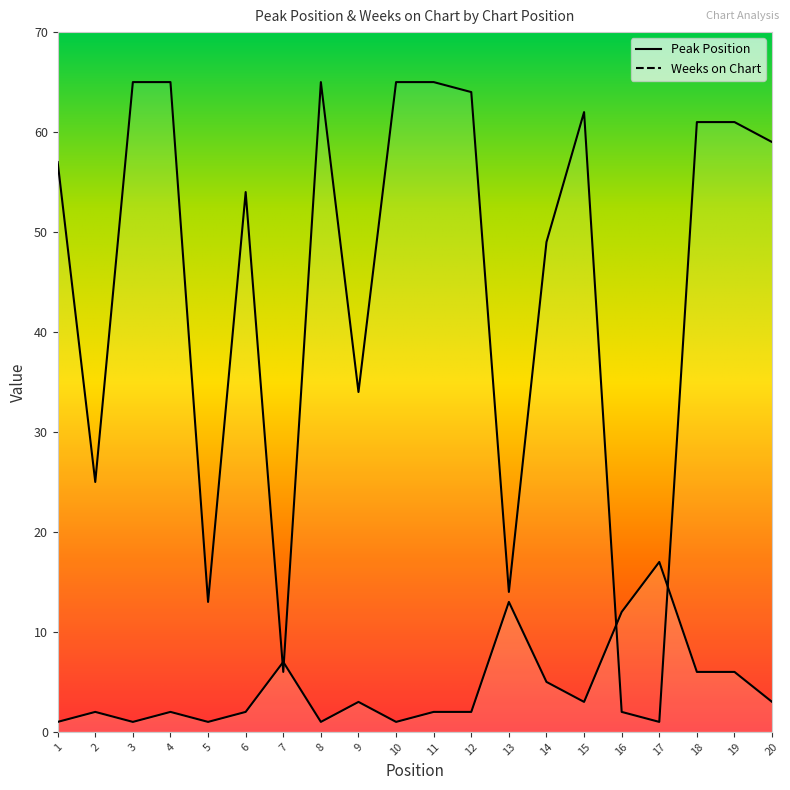

How many values in the Peak Position series exceed 3?

7